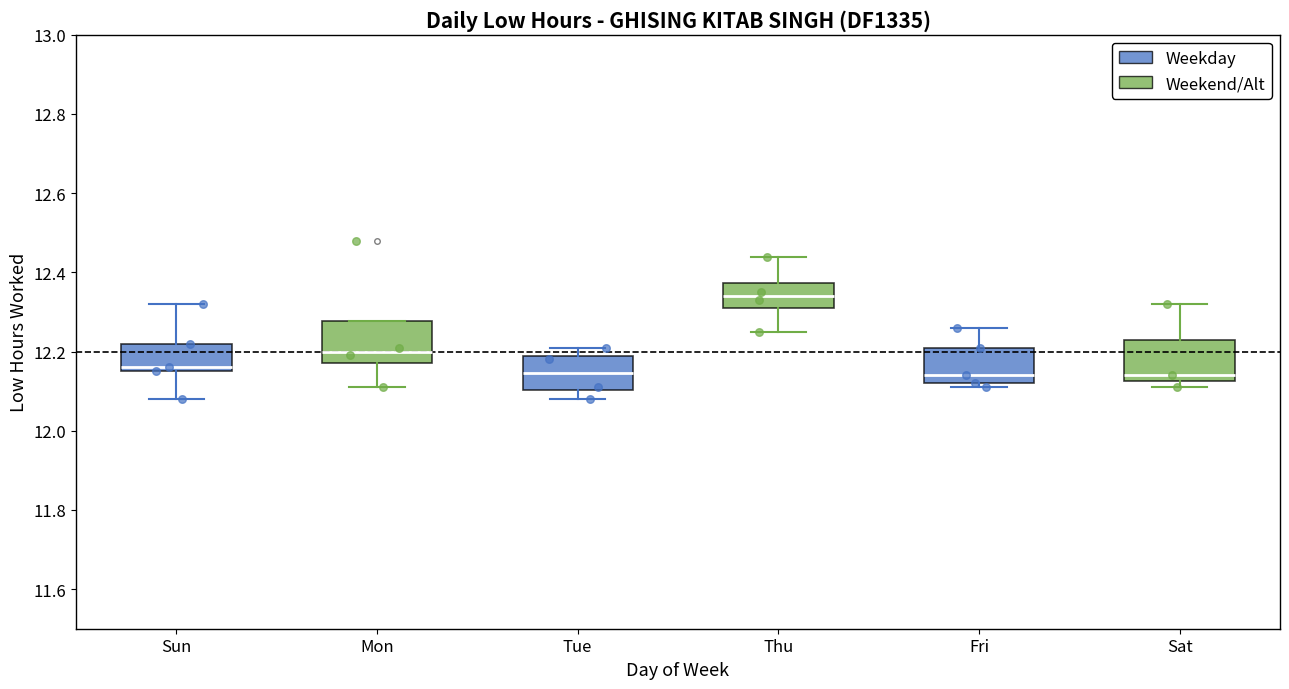

Where is the upper edge of the box for Tue on the y-axis? The values are not printed on the chart, so give them approximately, as read against the axis.

12.18